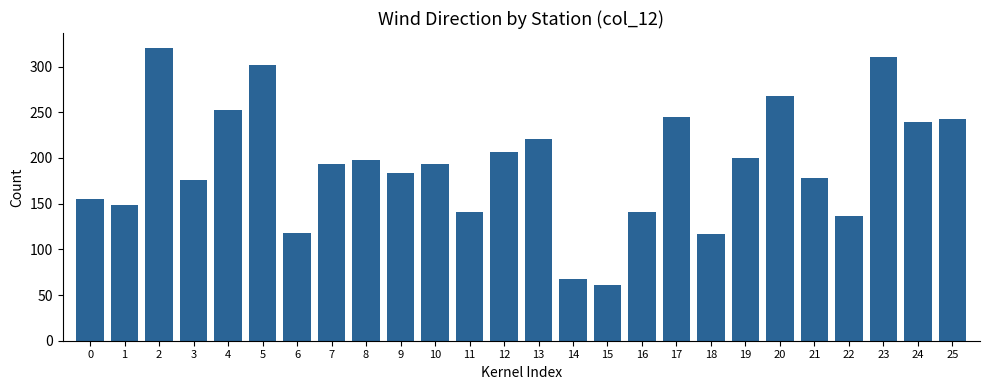

Where does the data first go above 193?

2